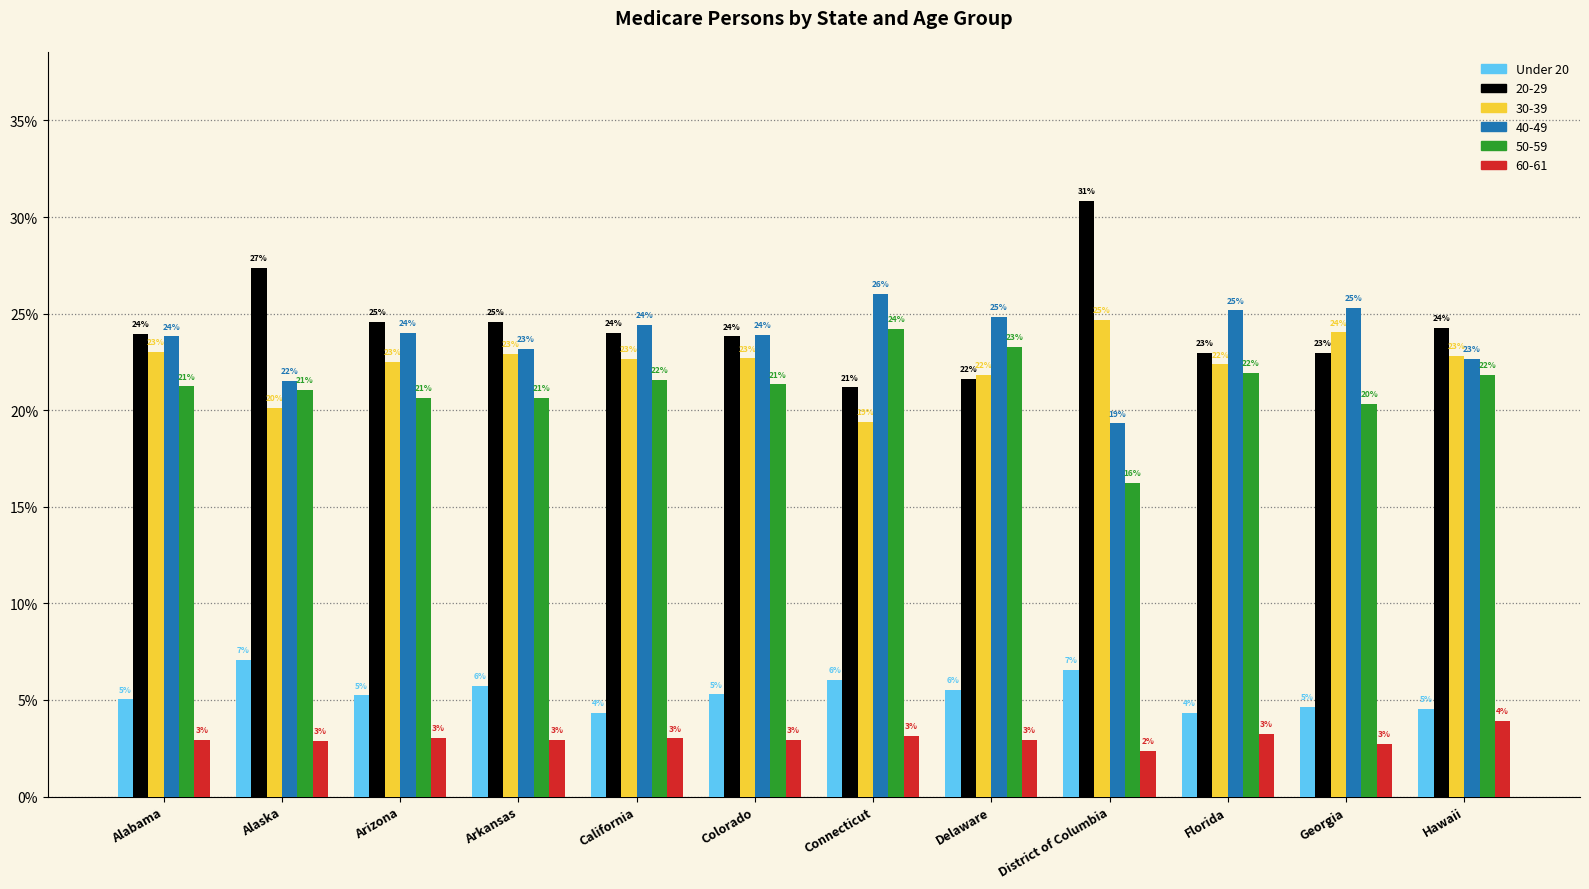

What is the average value of the 50-59 series?

21.2